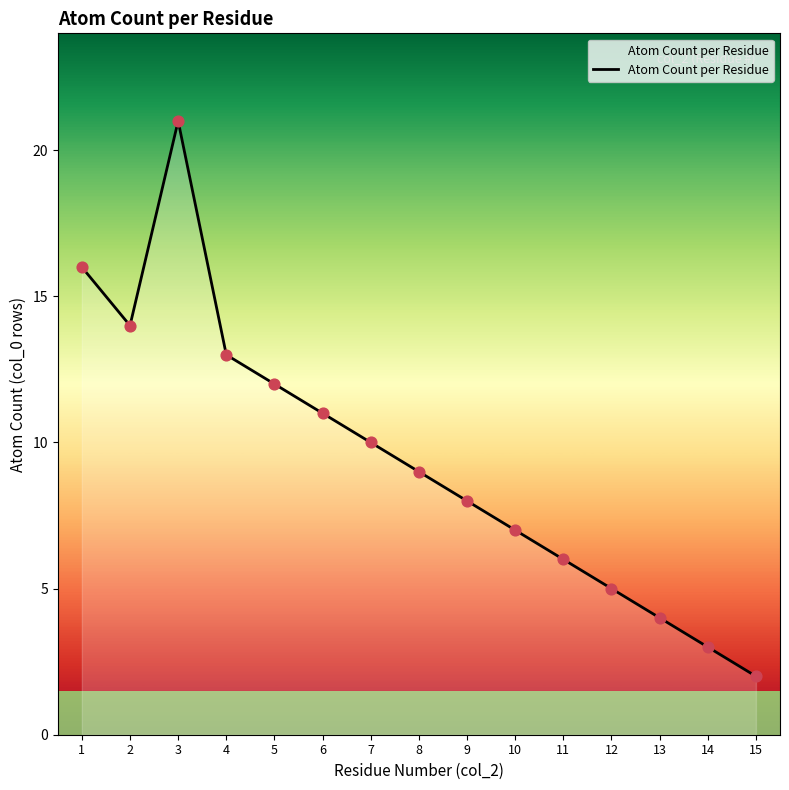

Which has a higher value, 3 or 14?

3